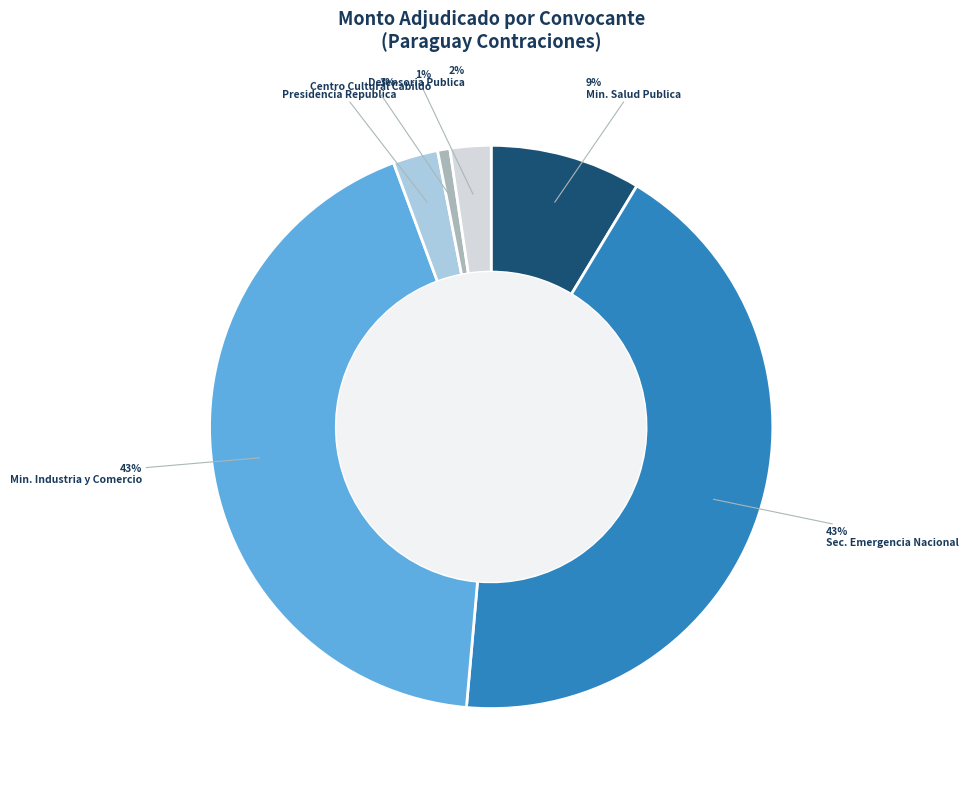

Does any single category account for the majority?

No